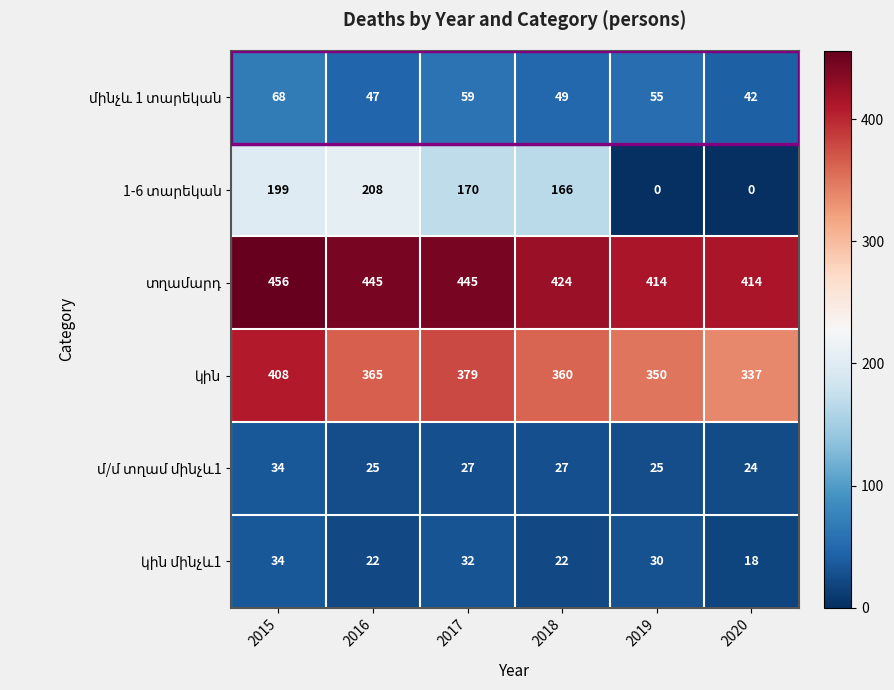

What is the spread (max minus min) of values at 2016?

423